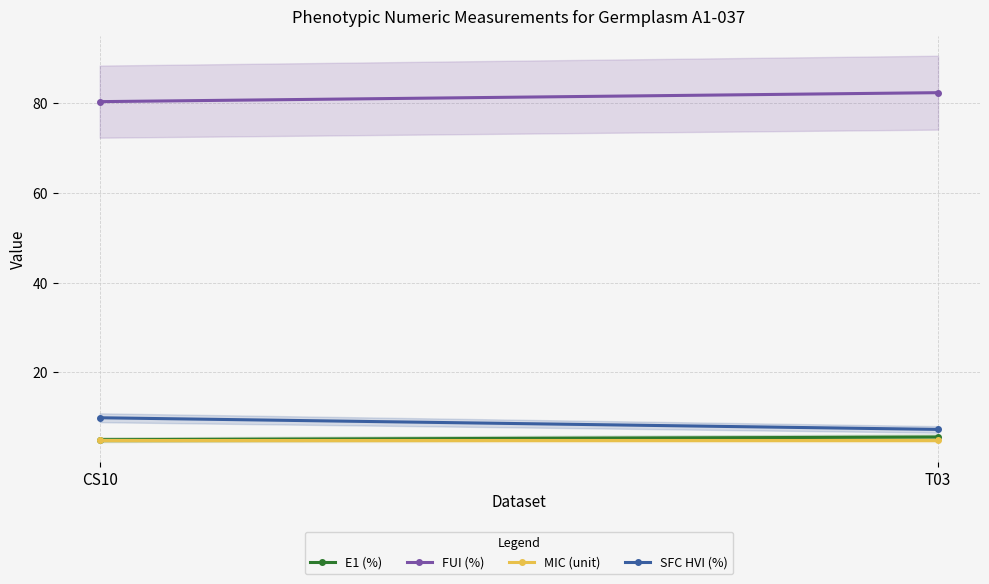

Reading left to right, list all the values displayed in this chart.

E1 (%): CS10=5.0	T03=5.6
FUI (%): CS10=80.4	T03=82.4
MIC (unit): CS10=4.9	T03=4.9
SFC HVI (%): CS10=9.9	T03=7.3